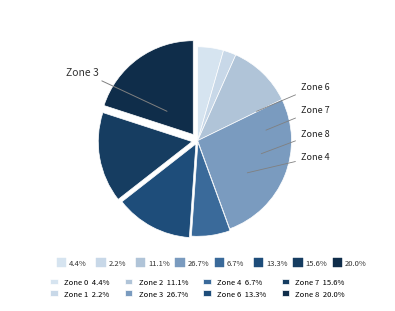

True or false: 2 accounts for 27% of the total.

False